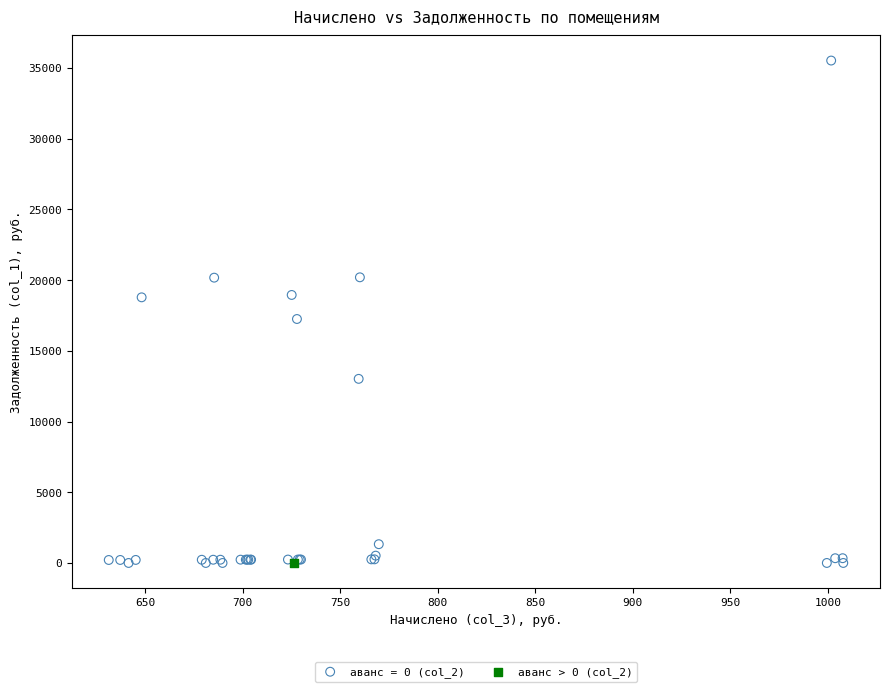

What are all the series names shown in the legend?

аванс = 0 (col_2), аванс > 0 (col_2)